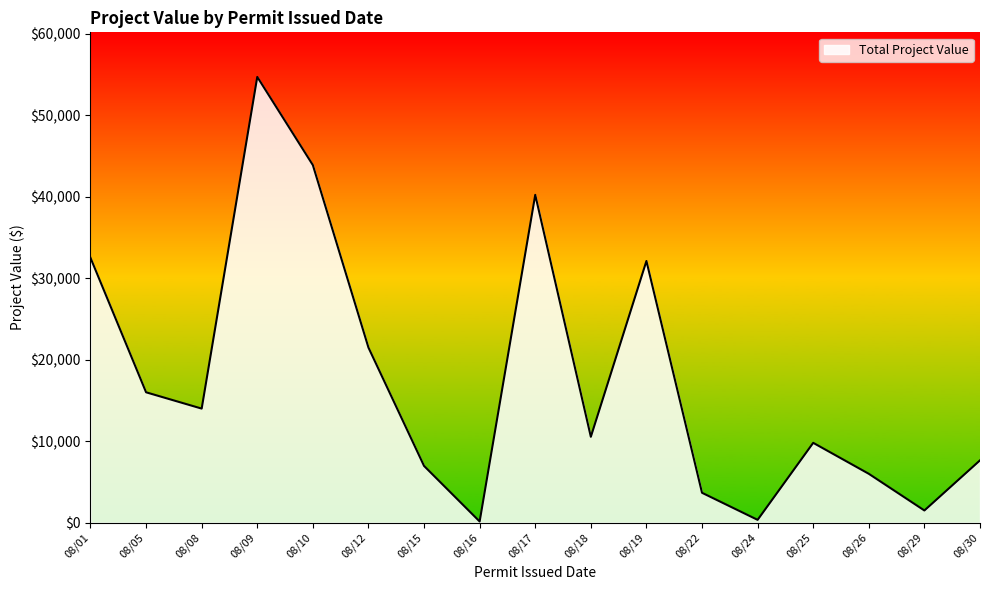

What is the average value?

17736.9